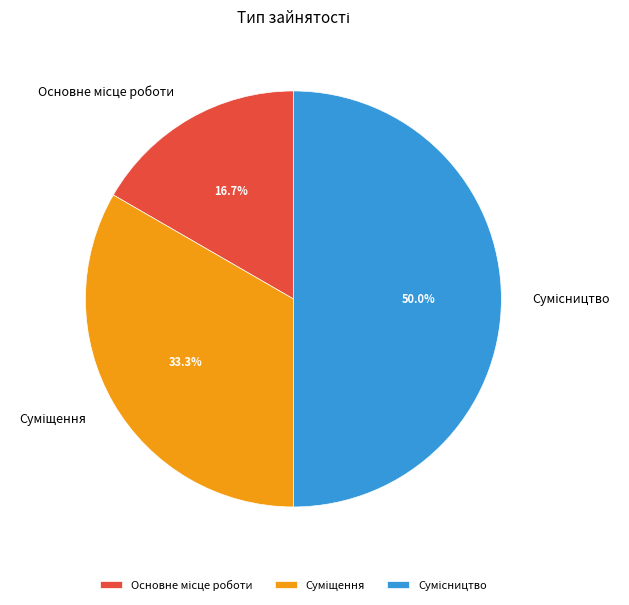

What is the change in value from Основне місце роботи to Сумісництво?

+2